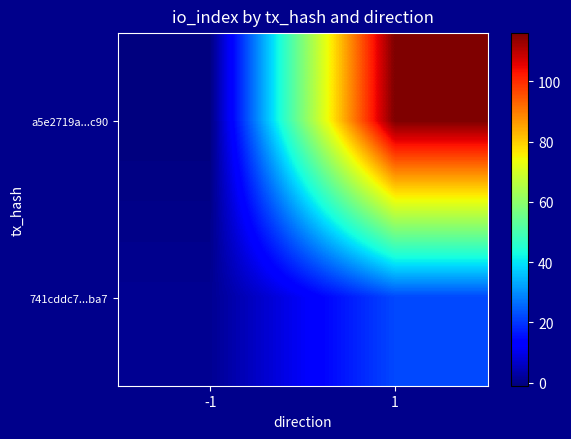

What is the total value across all series at 1?

138